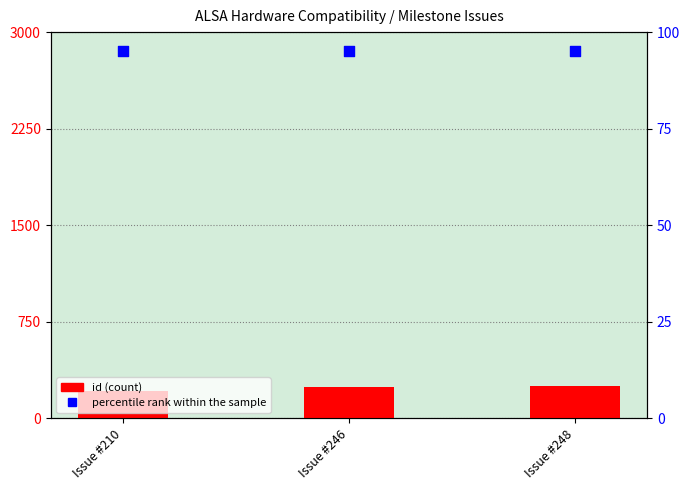

What is the total value across all series at Issue #246?

341